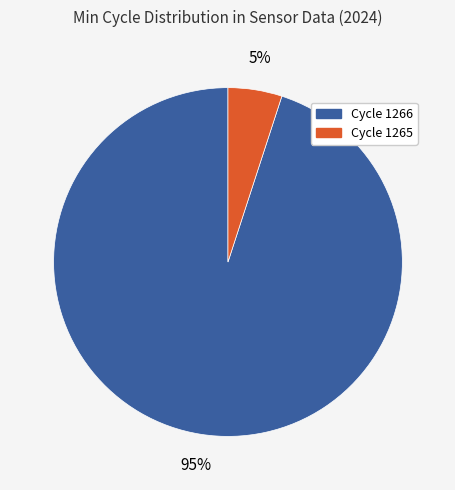

Which category has the biggest portion of the pie?

Cycle 1266